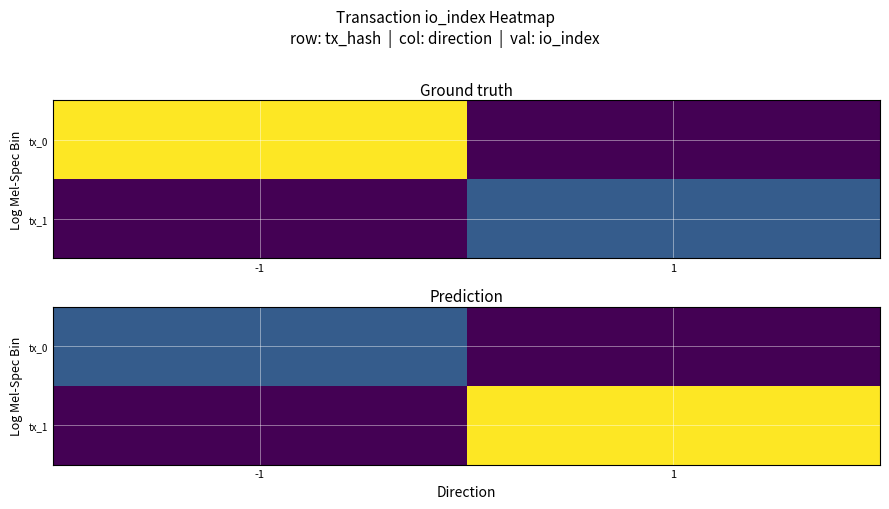

Where is tx_1 nearest to the value 12?

-1